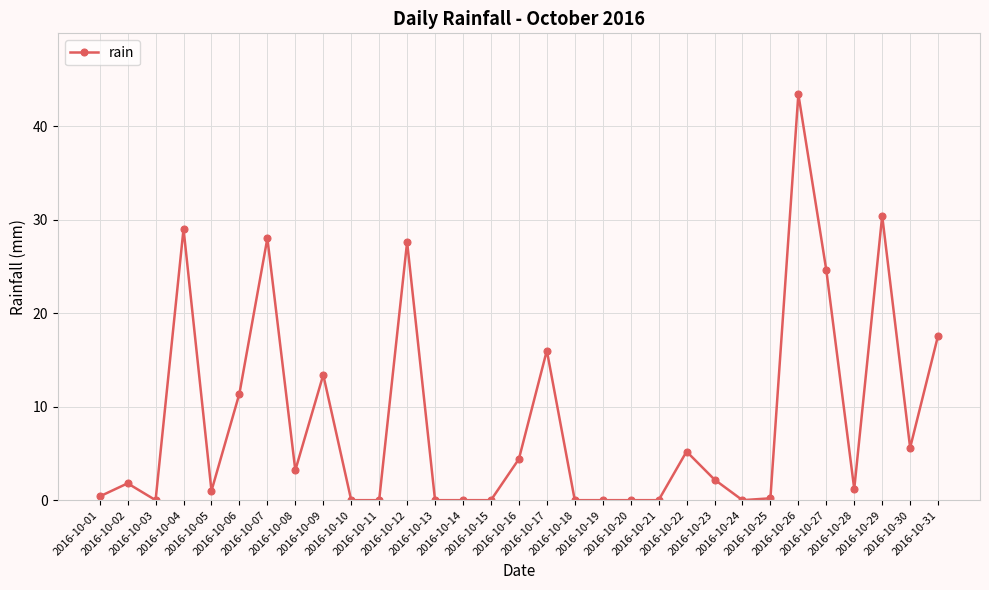

Where does the data first go above 1?

2016-10-02